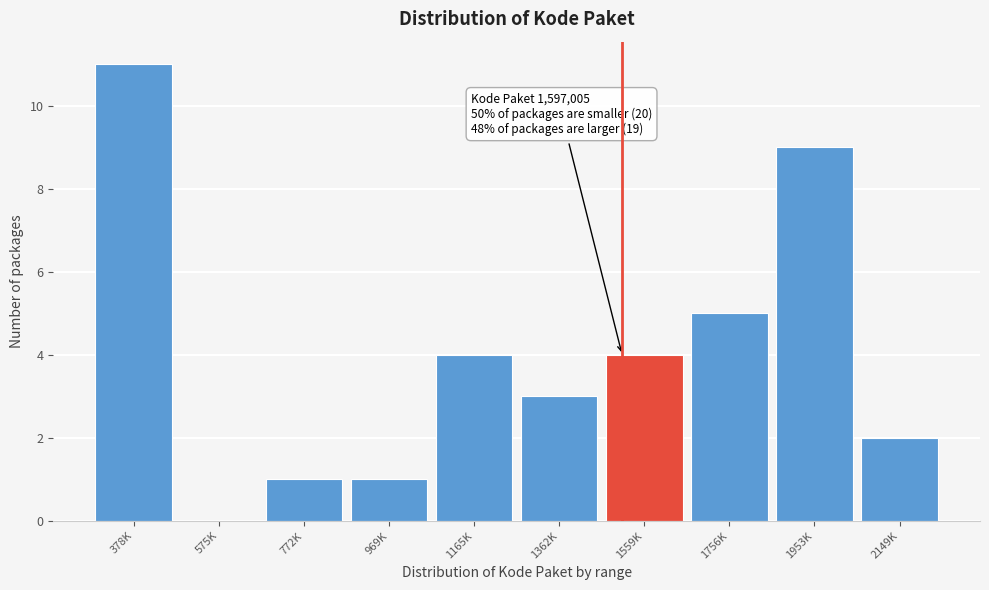

Reading right to left, transcribe all the data shown in this chart.

2149K=2	1953K=9	1756K=5	1559K=4	1362K=3	1165K=4	969K=1	772K=1	575K=0	378K=11